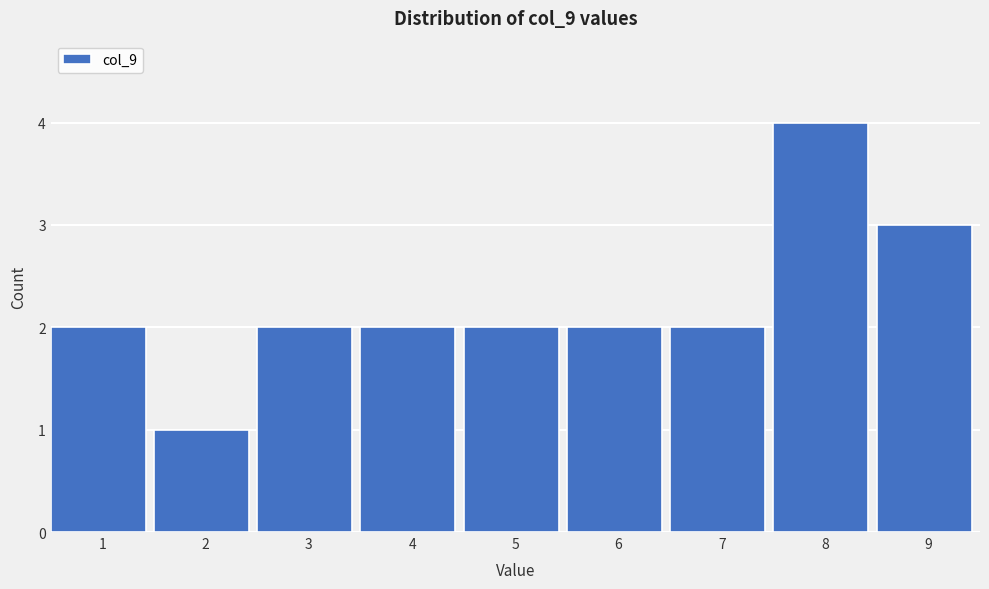

Reading left to right, transcribe all the data shown in this chart.

1=2	2=1	3=2	4=2	5=2	6=2	7=2	8=4	9=3